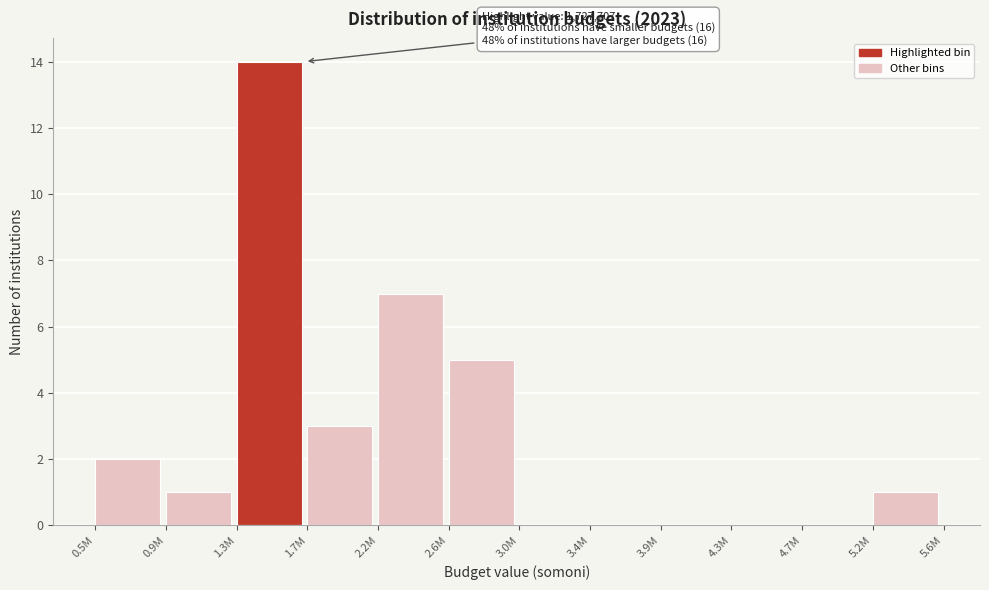

Reading left to right, what are all the values shown in this chart?

0.5M=2	0.9M=1	1.3M=14	1.7M=3	2.2M=7	2.6M=5	3.0M=0	3.4M=0	3.9M=0	4.3M=0	4.7M=0	5.2M=1